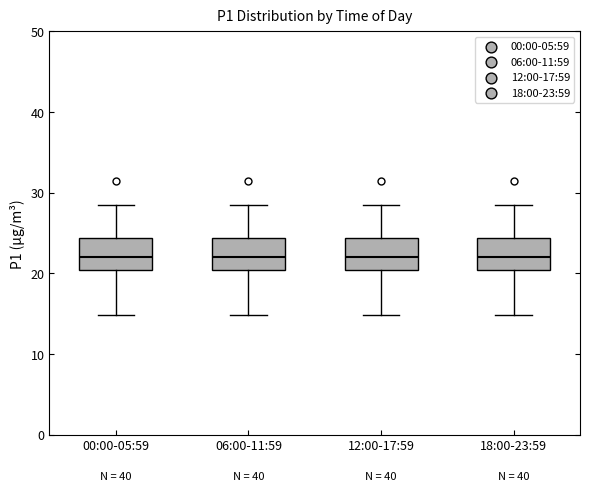

Where does the median line of the box for 12:00-17:59 sit on the y-axis? The values are not printed on the chart, so give them approximately, as read against the axis.

22